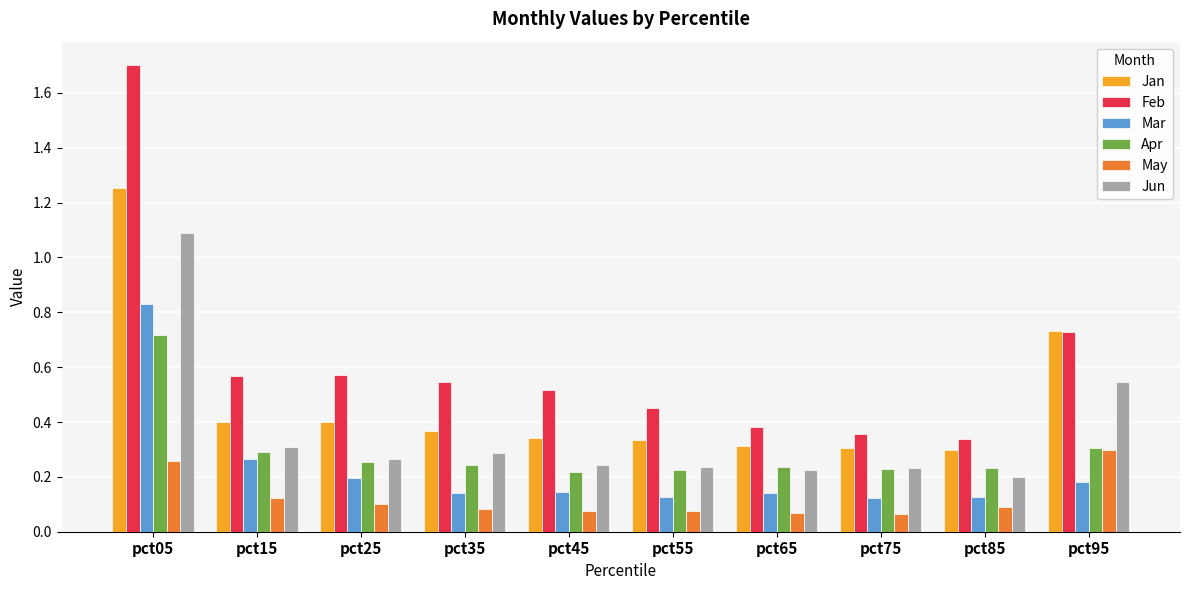

Which category has the lowest value in the Feb series?

pct85